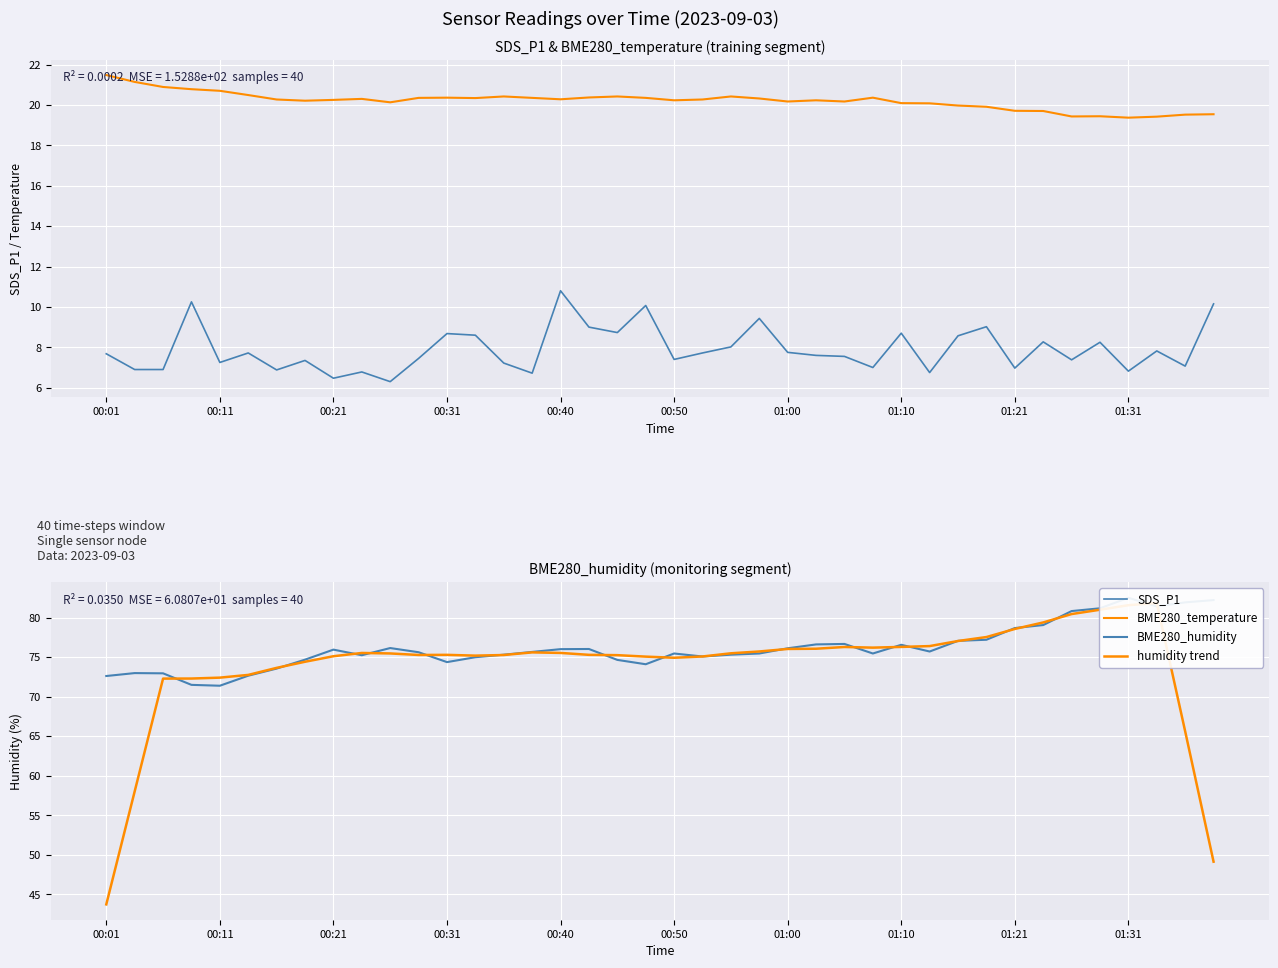

List the series in order of their peak value, highest first.

BME280_humidity, humidity trend, BME280_temperature, SDS_P1